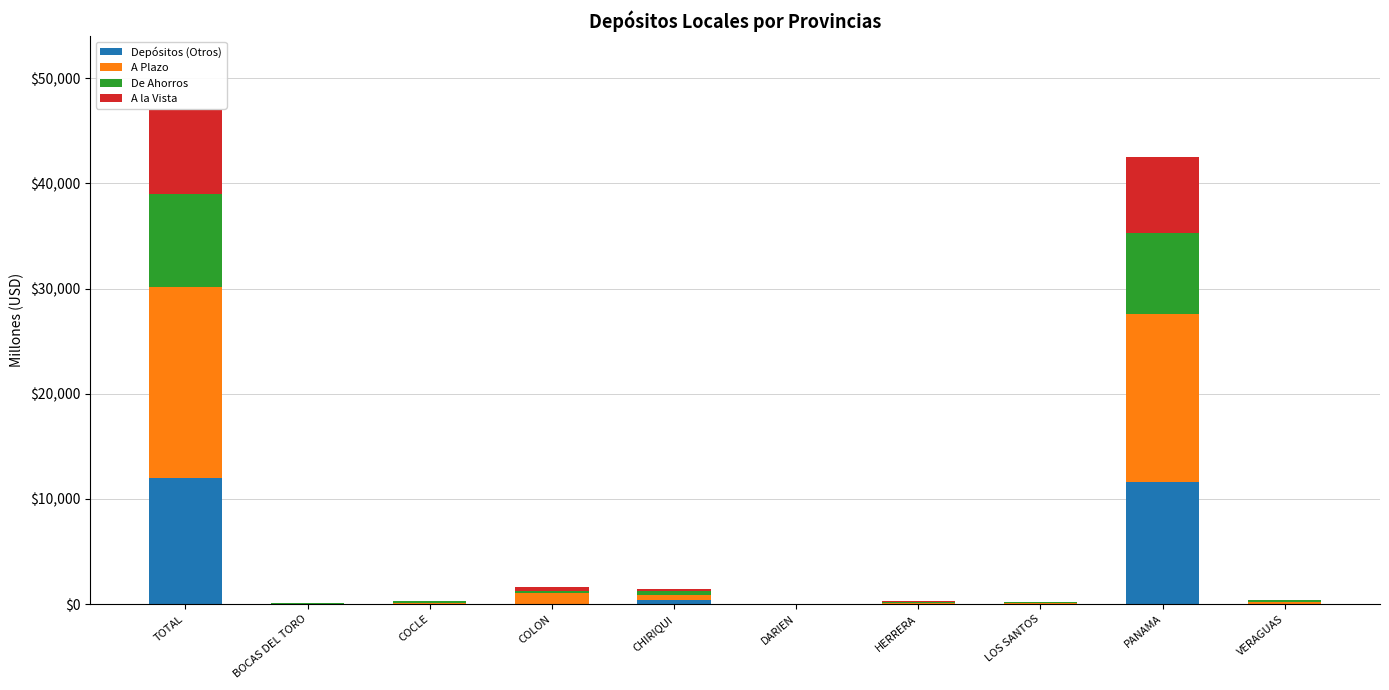

Is it true that Depósitos (Otros) equals 0.0 at LOS SANTOS?

True